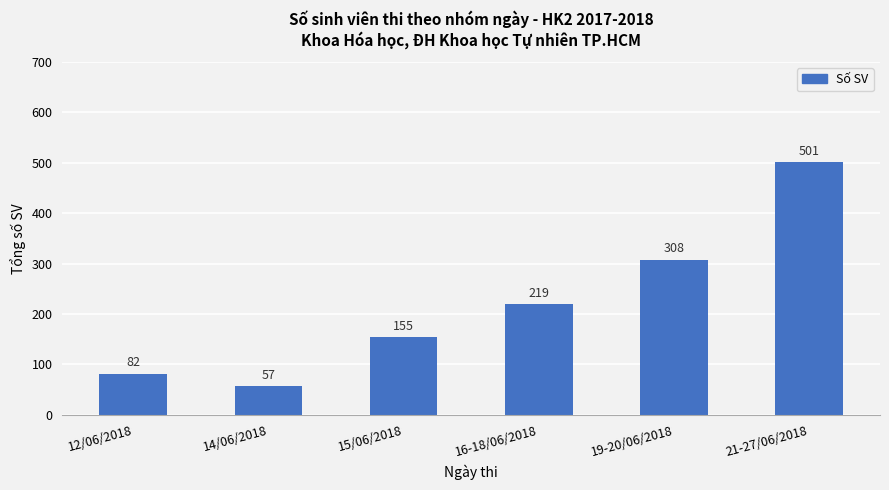

At which category does the chart reach its peak across all series?

21-27/06/2018